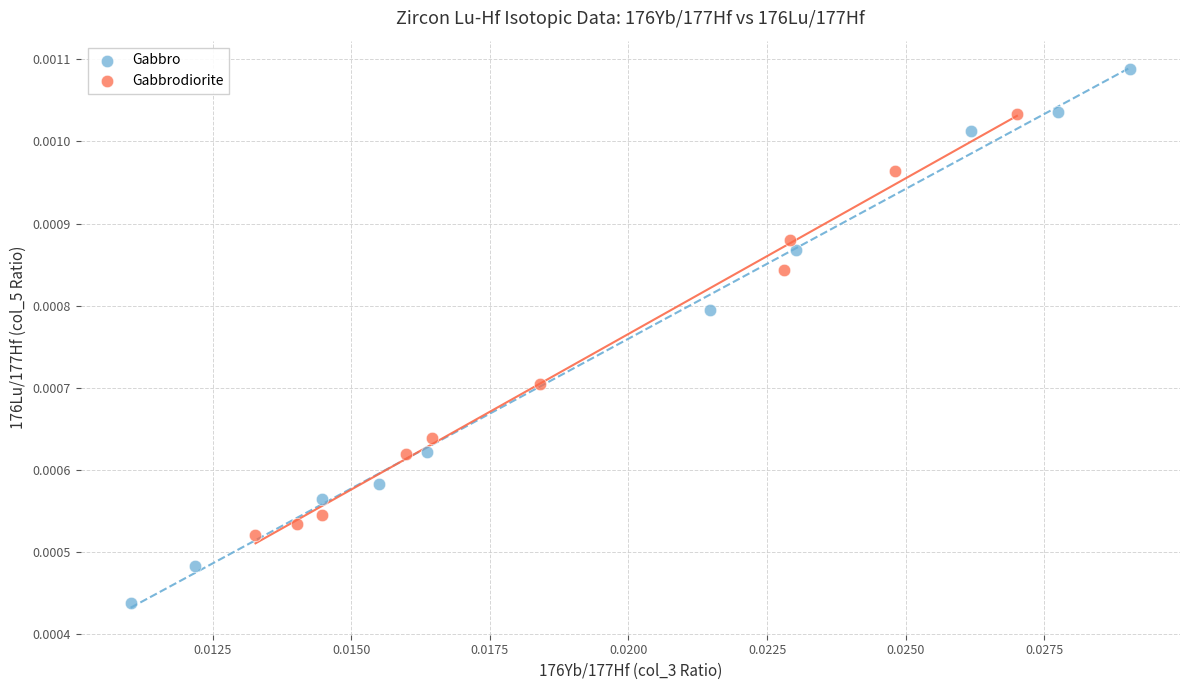

Which series contains the lowest Y value?

Gabbro